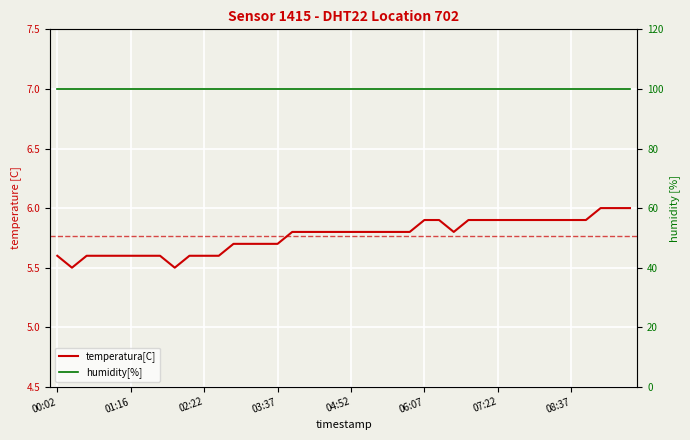

What are all the series names shown in the legend?

temperatura[C], humidity[%]